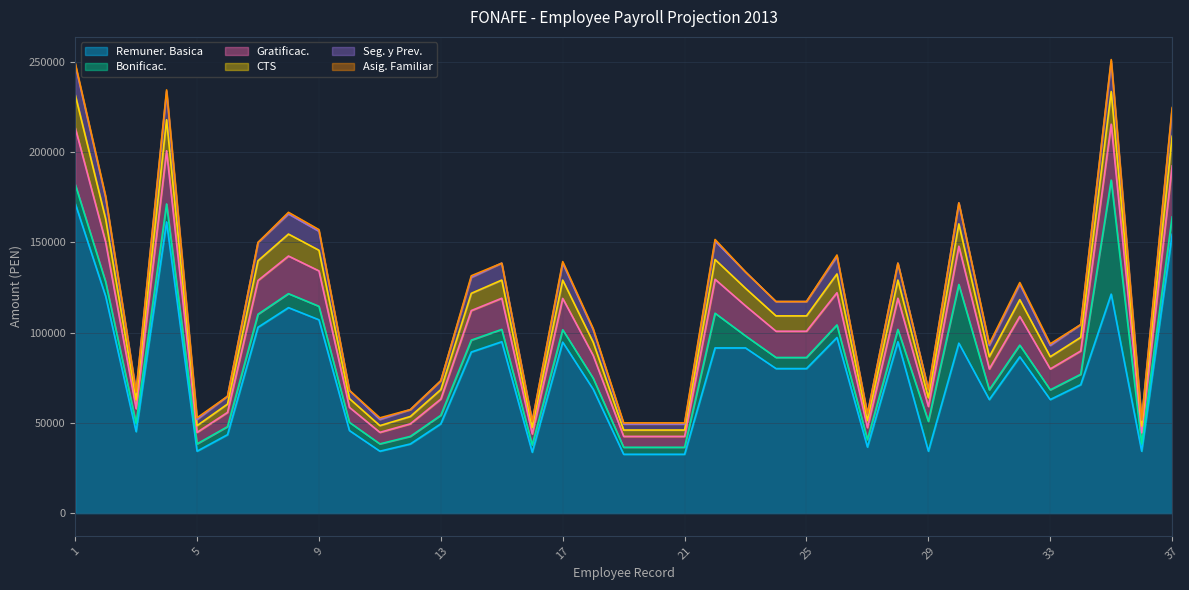

The value of Remuner. Basica at 9 is 156332.8. True or false?

False